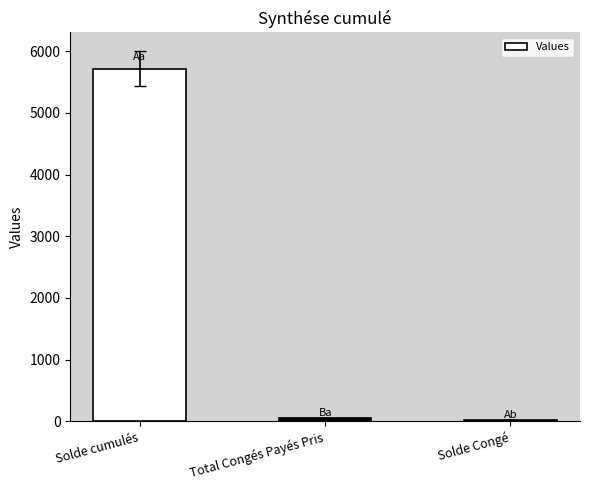

How many data points does each series have?

3